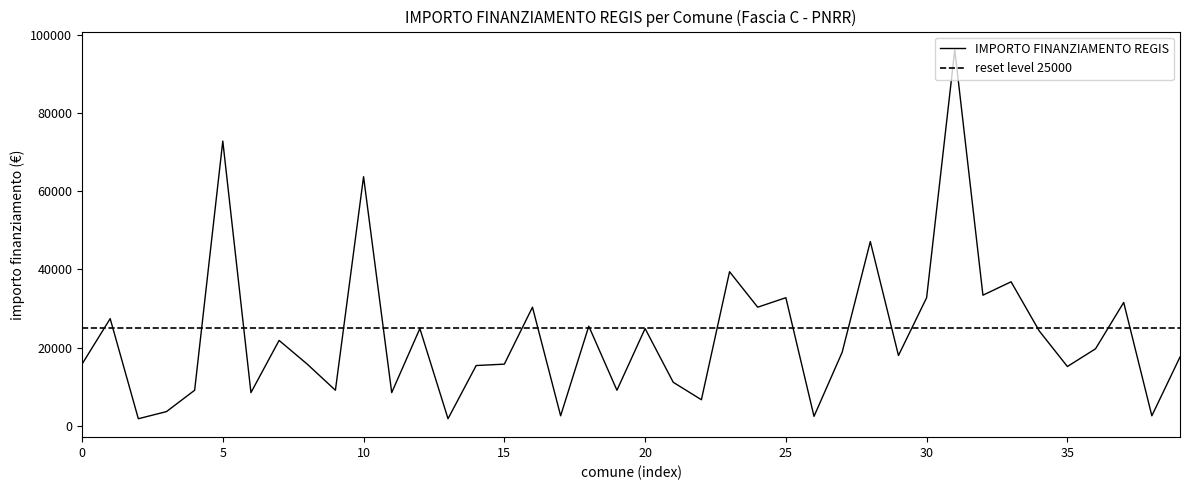

Rank the categories by value from lowest to highest.

ZINASCO, ALAGNA, LALLIO, RONCADELLE, SAN COLOMBANO AL LAMBRO, REDAVALLE, BERTONICO, SAN SIRO, SOLAROLO RAINERIO, MOIO DE CALVI, SAN MARTINO DEL LAGO, VOLTIDO, GUIDIZZOLO, BORGO SAN GIOVANNI, UGGIATE CON RONAGO, PREDORE, LINAROLO, BIZZARONE, CASALMORO, GAGGIANO, ISOLA DI FONDRA, CURNO, CAZZAGO BRABBIA, MALGRATE, FOPPOLO, CASTRO, BERZO INFERIORE, OSPITALETTO, CAPO DI PONTE, VALTORTA, RIVA DI SOLTO, ROBECCHETTO CON INDUNO, PREMOLO, ORNAGO, ALBIATE, BREMBATE, CAMBIAGO, BRUGHERIO, CERNUSCO SUL NAVIGLIO, BERGAMO